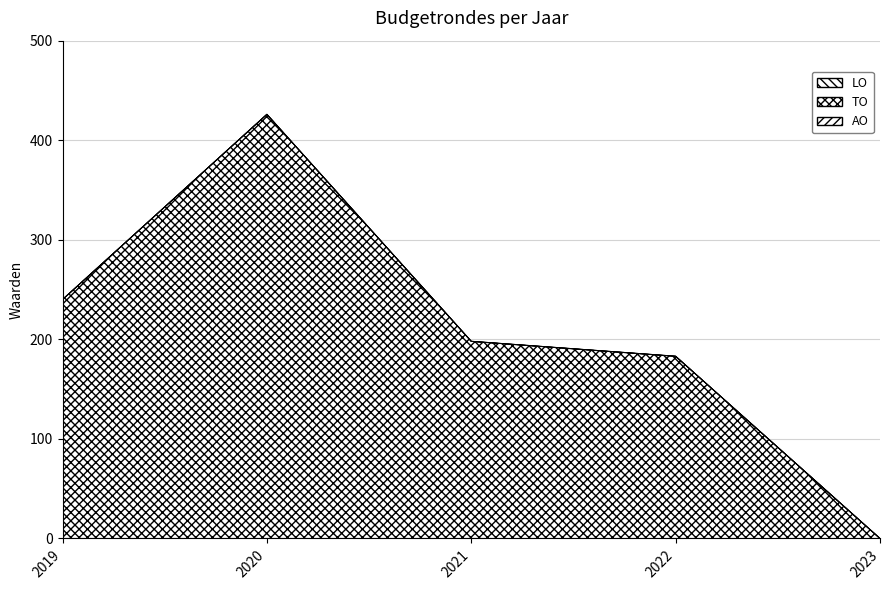

True or false: LO and AO cross at least once.

False